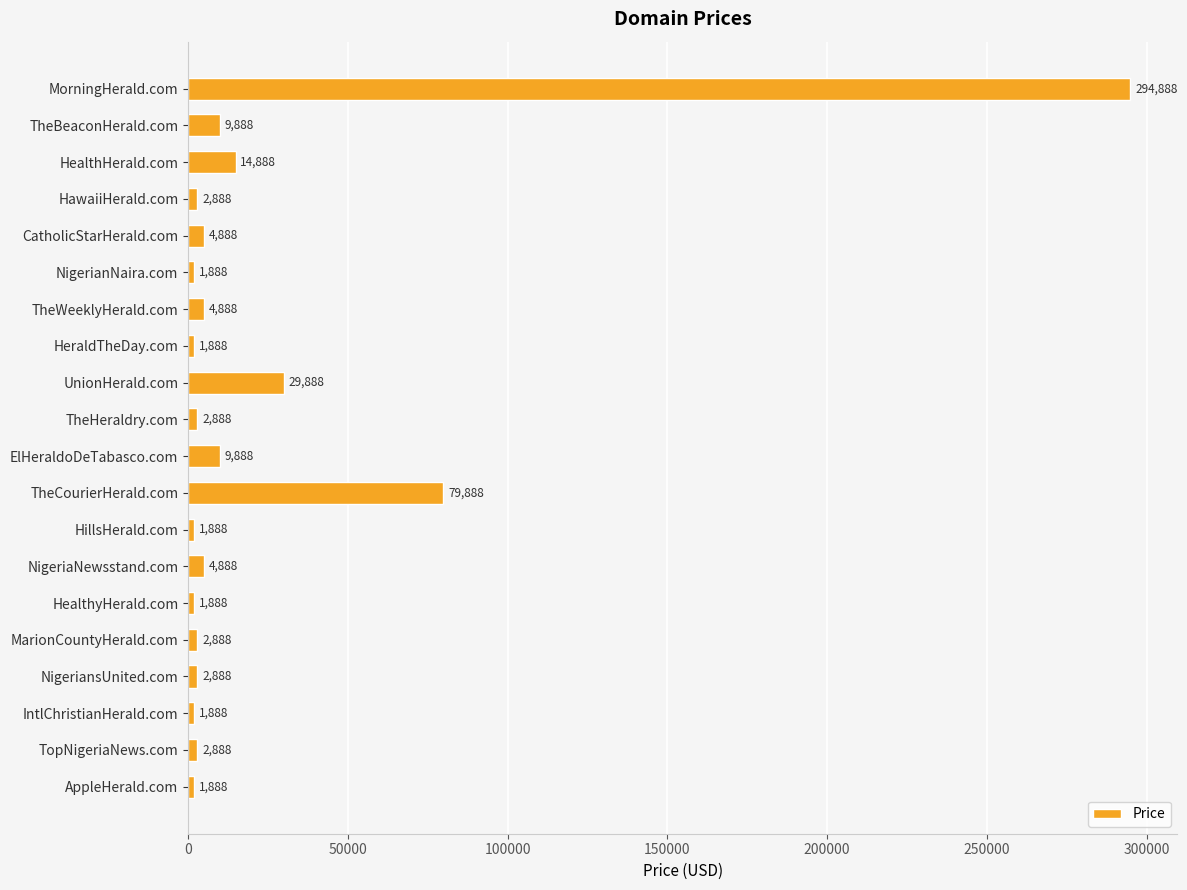

How many bars are there in total?

20